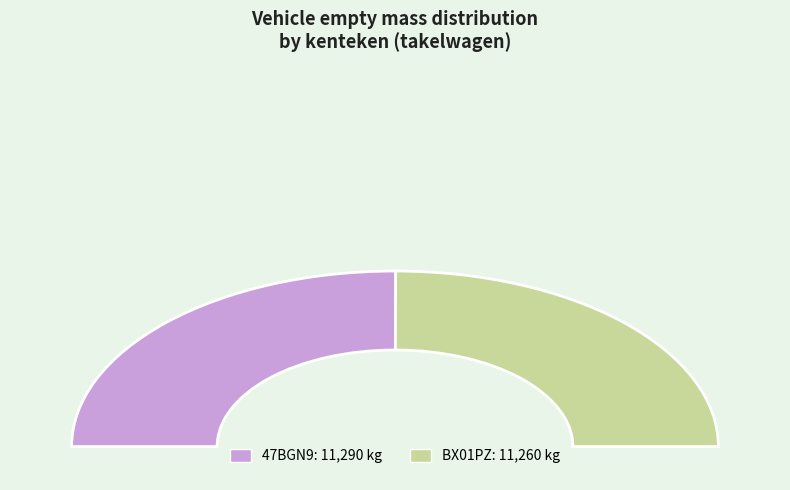

To the nearest percent, what is the average slice percentage?

50%